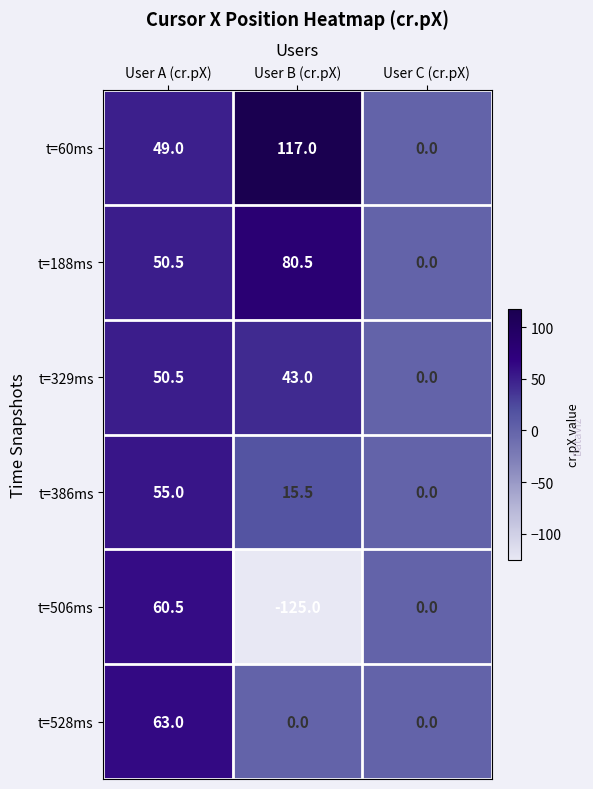

What is the spread (max minus min) of values at User B (cr.pX)?

242.0